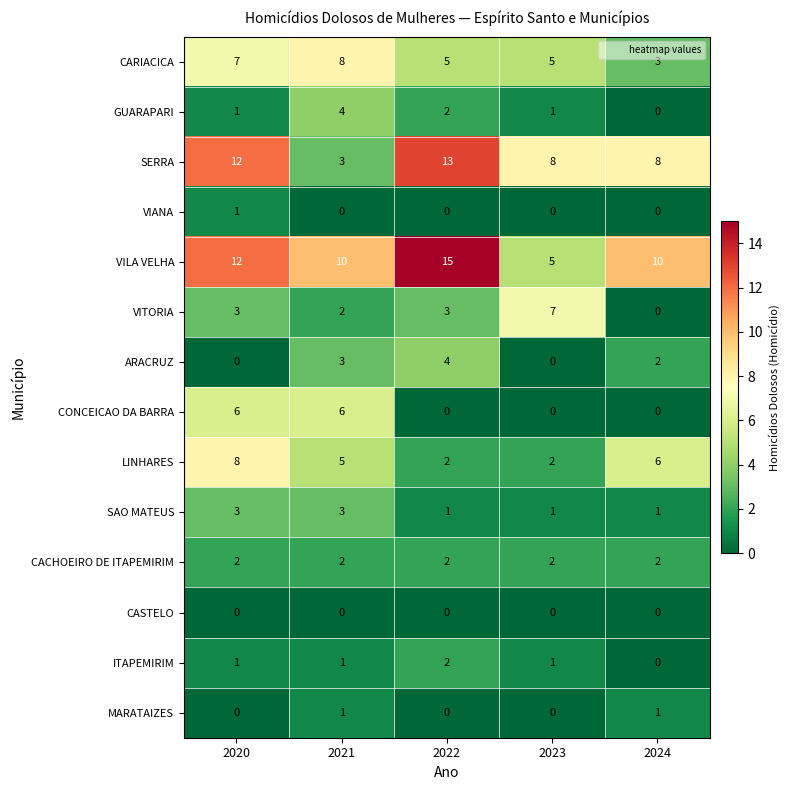

What is the spread (max minus min) of values at 2021?

10